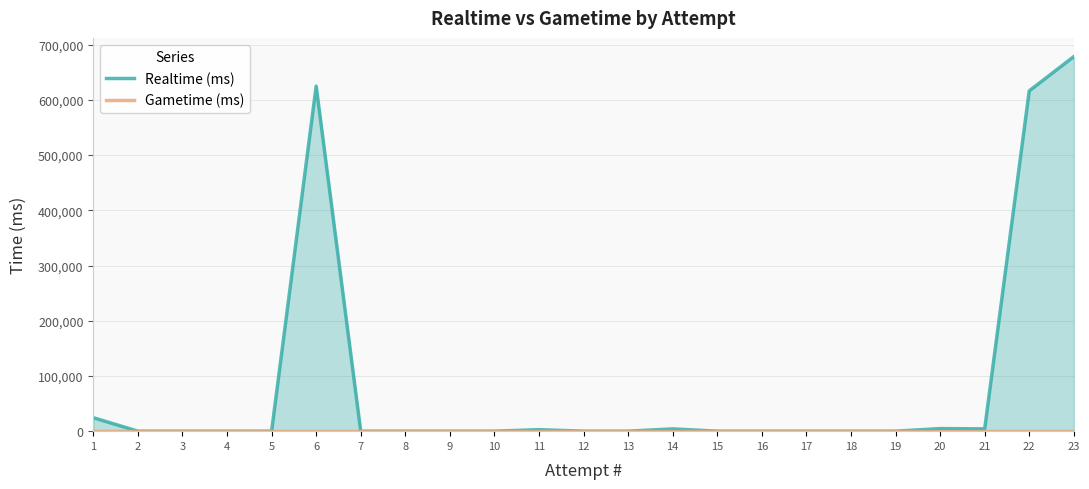

At which category does the chart reach its peak across all series?

23